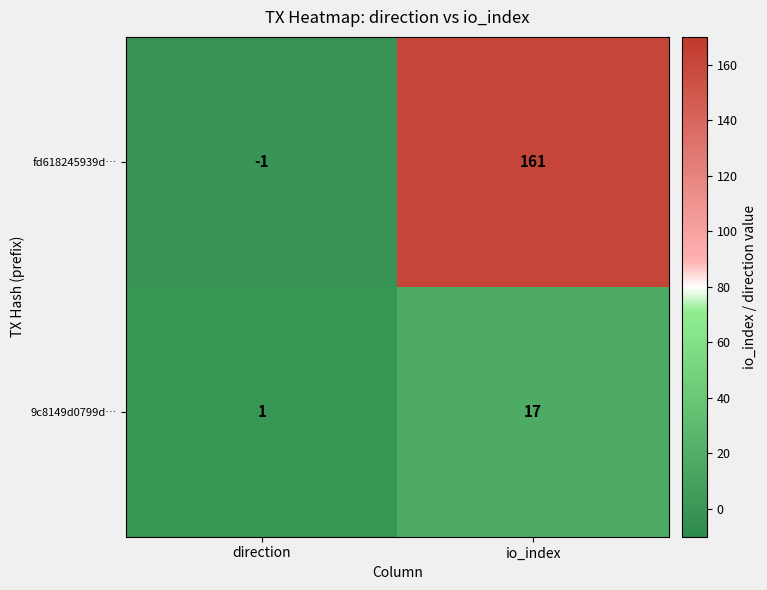

What is the sum of the 9c8149d0799d… values at io_index and direction?

18